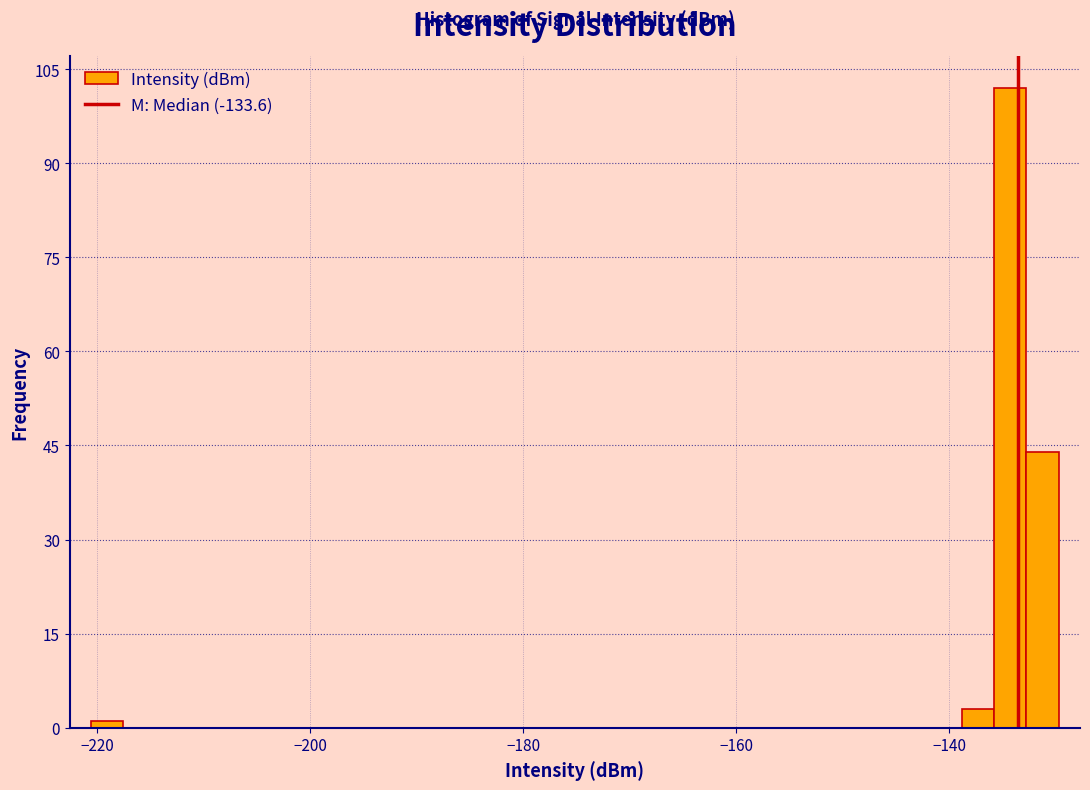

Read against the x-axis, roughly where is the centre of the tallest bar?

-134